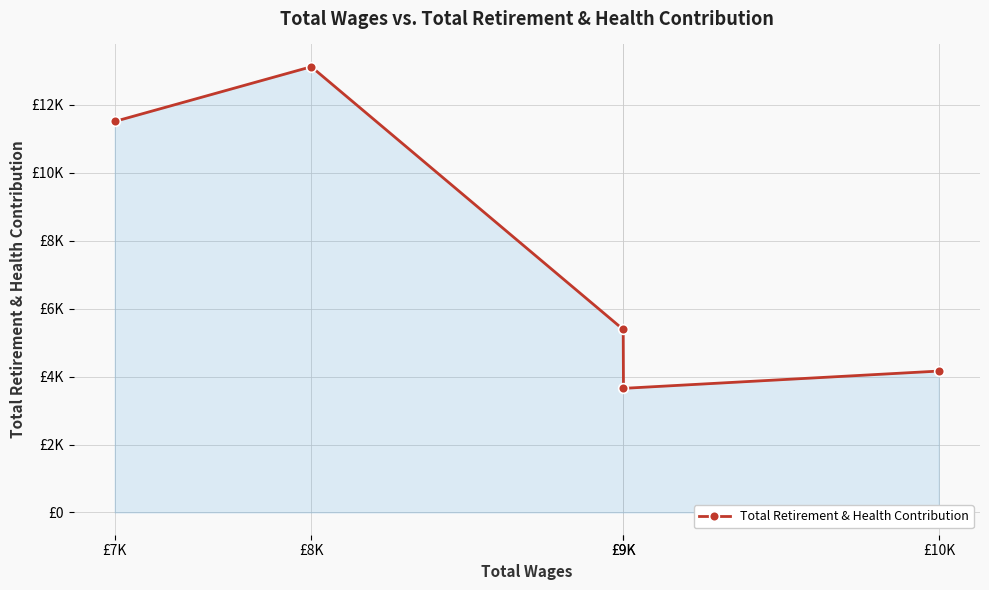

At which category does the chart reach its peak across all series?

£8K